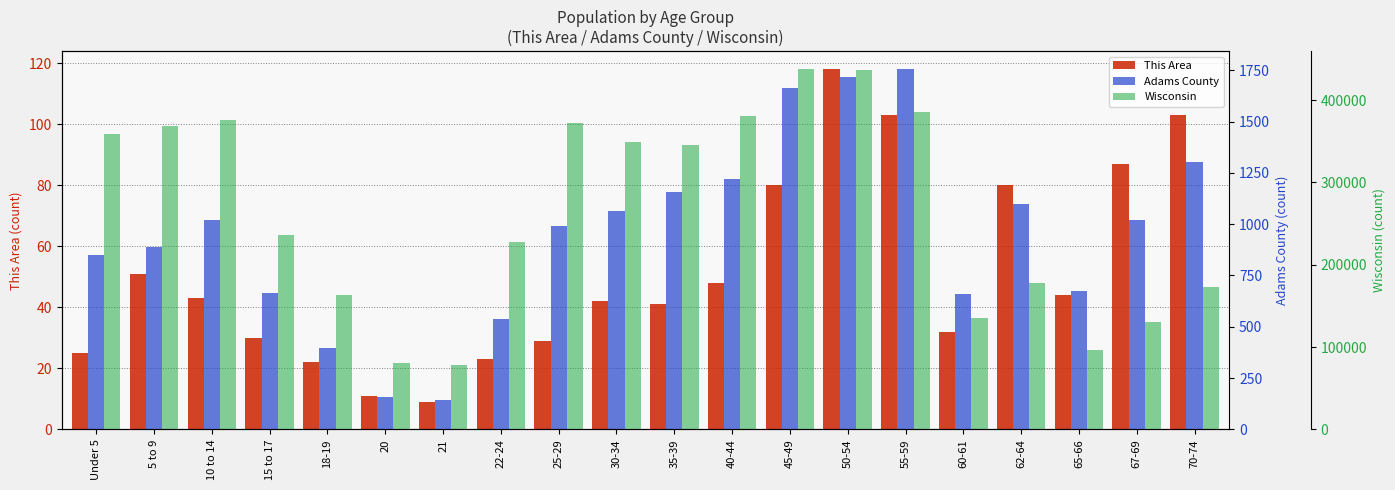

At which category is the sum across all series the highest?

45-49